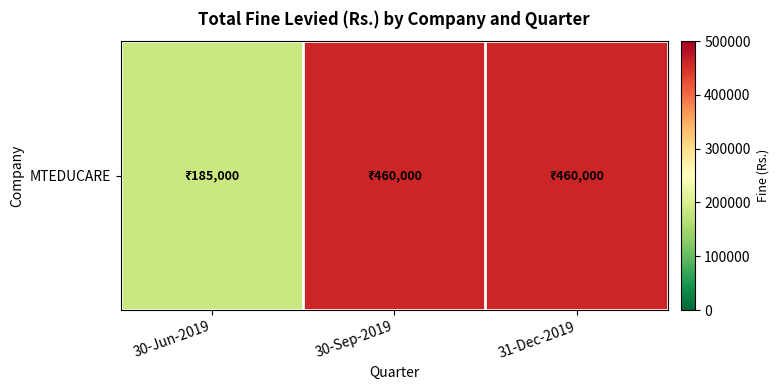

What is the difference between the maximum and minimum values?

275000